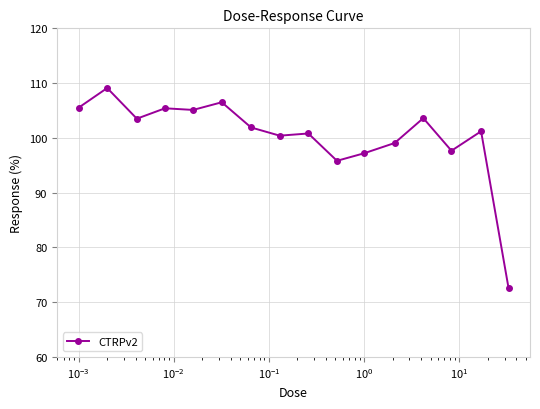

True or false: there are more than 1 points higher than both neighbors.

True